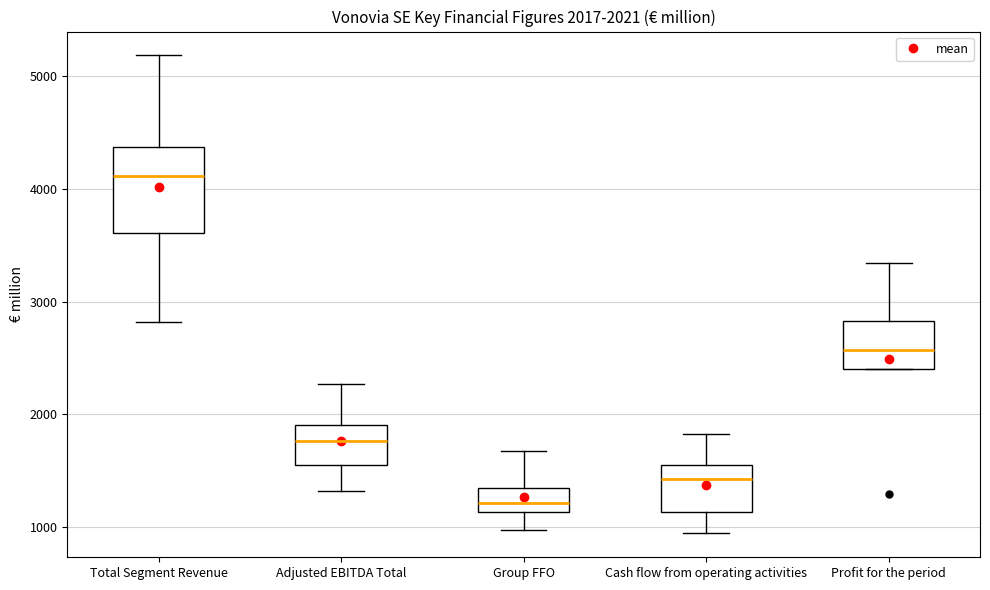

Which box is the tallest, from its lower edge to its upper edge?

Total Segment Revenue